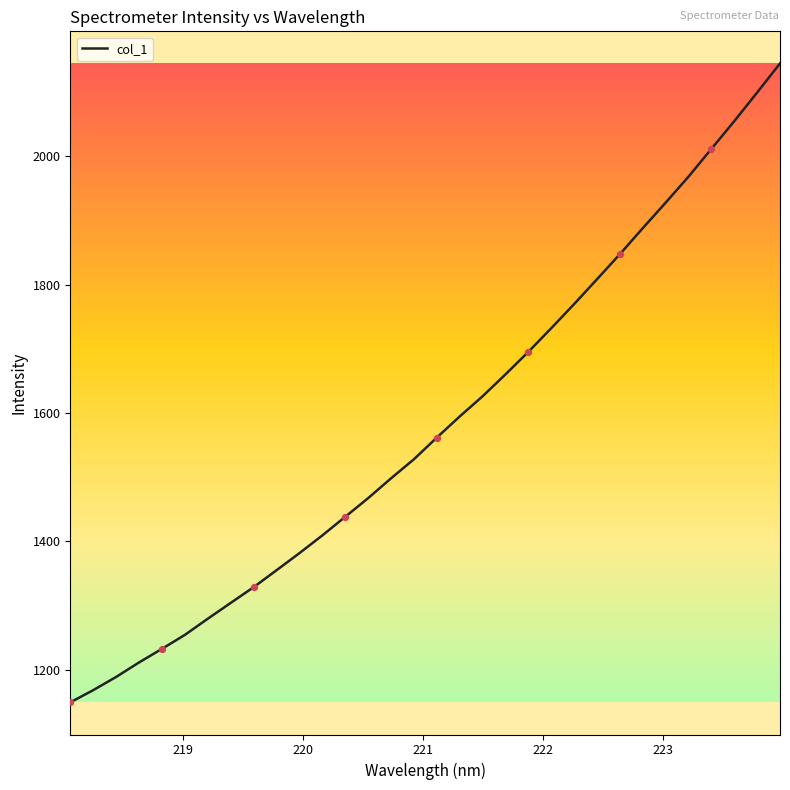

What is the difference between the maximum and minimum values?

994.9